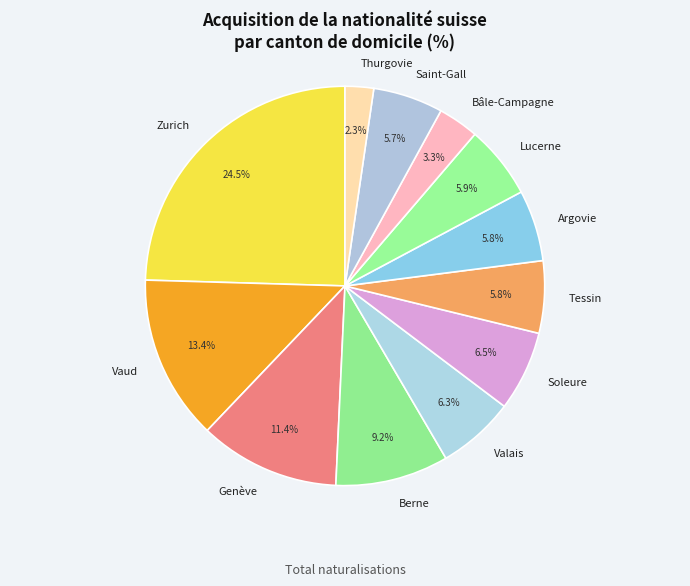

To the nearest percent, what is the difference between the largest and smallest slice percentages?

22%